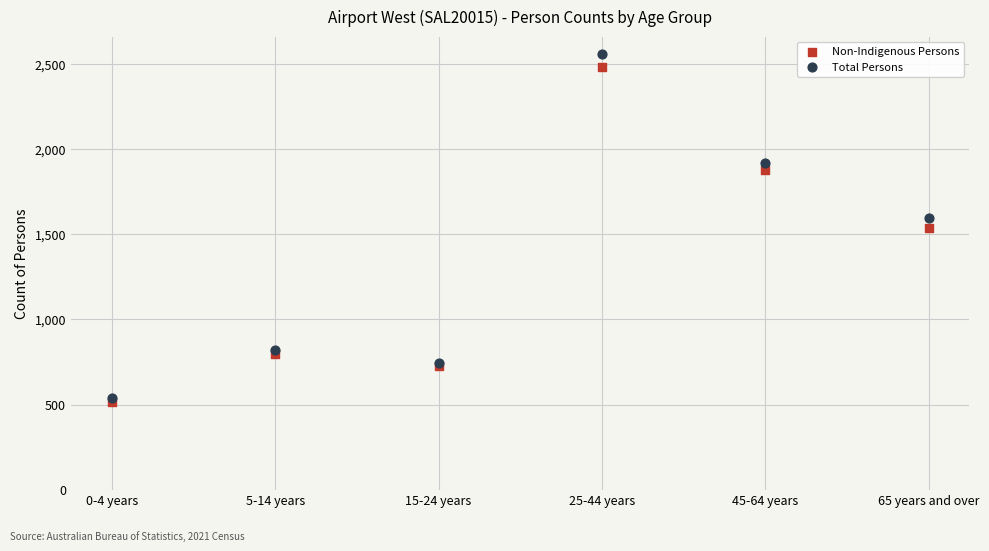

Which series has the widest spread of Y values?

Total Persons